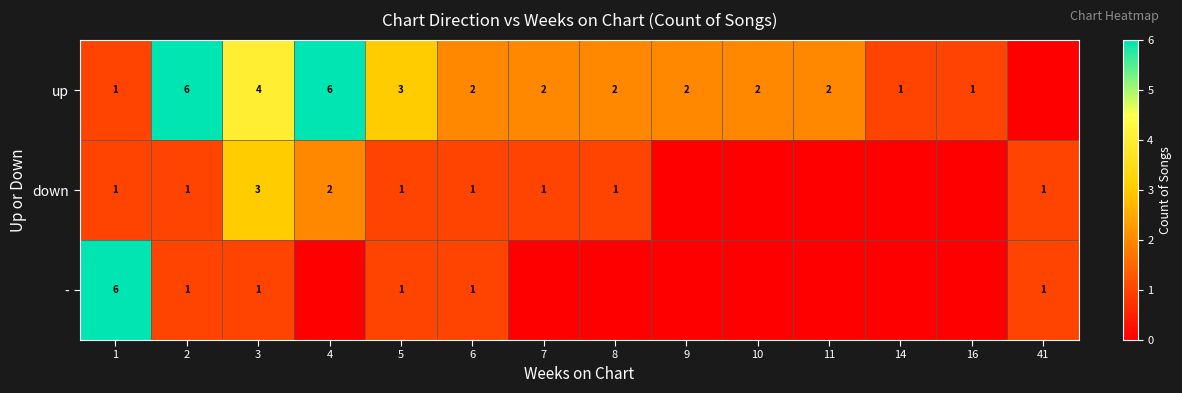

Is the value of down at 5 greater than the value of up at 5?

No